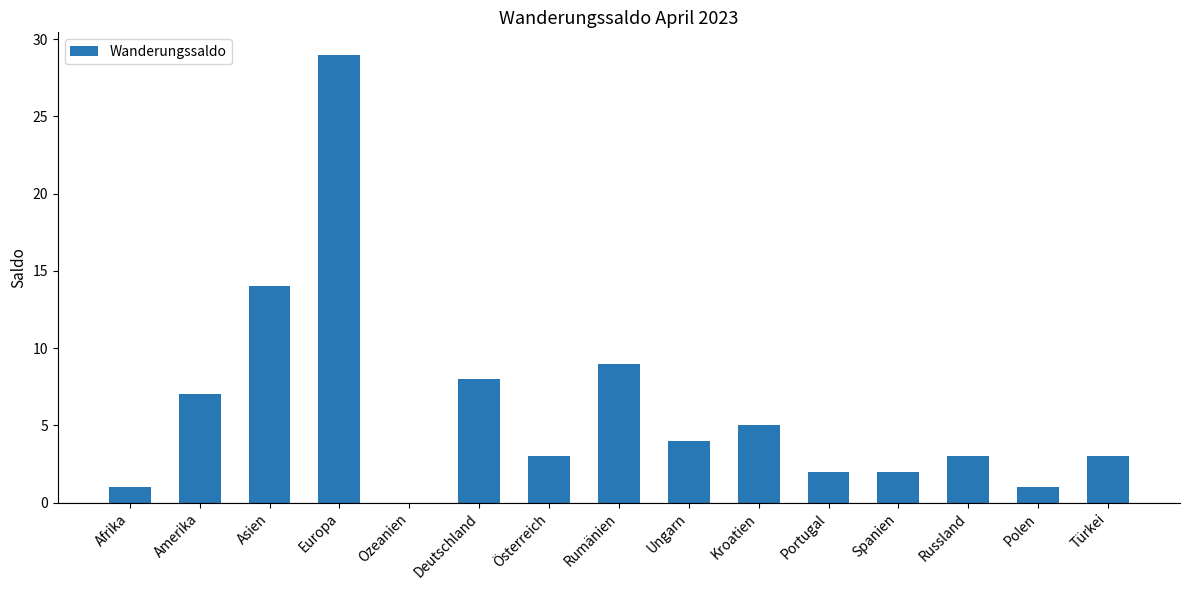

Where is the data nearest to the value 14?

Asien